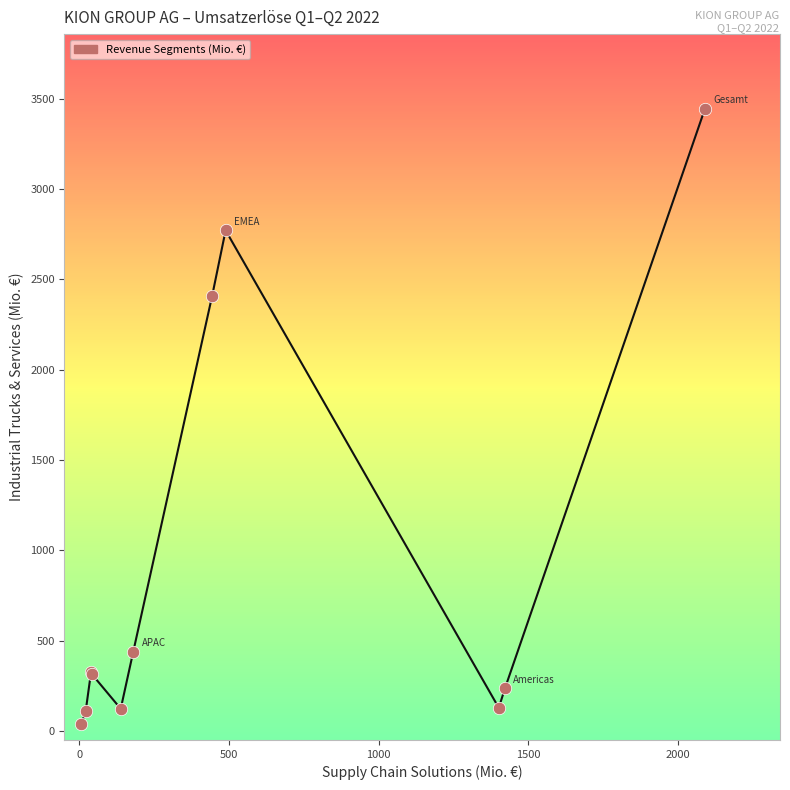

What Y value in the scatter plot is closest to 1741?

2409.3